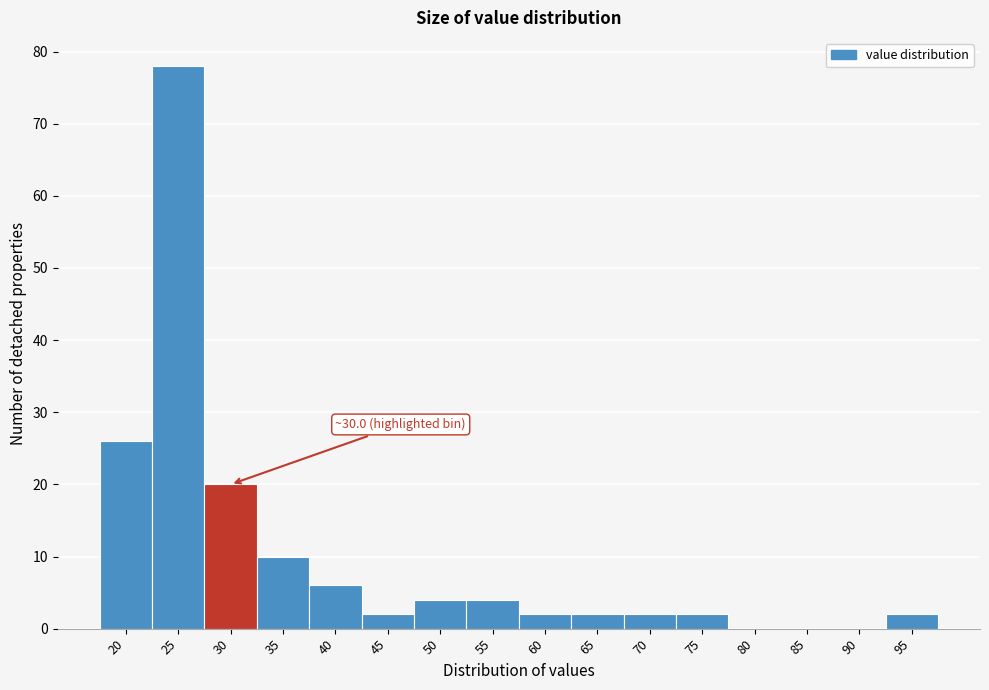

Reading left to right, extract all data points from this chart.

20=26	25=78	30=20	35=10	40=6	45=2	50=4	55=4	60=2	65=2	70=2	75=2	80=0	85=0	90=0	95=2